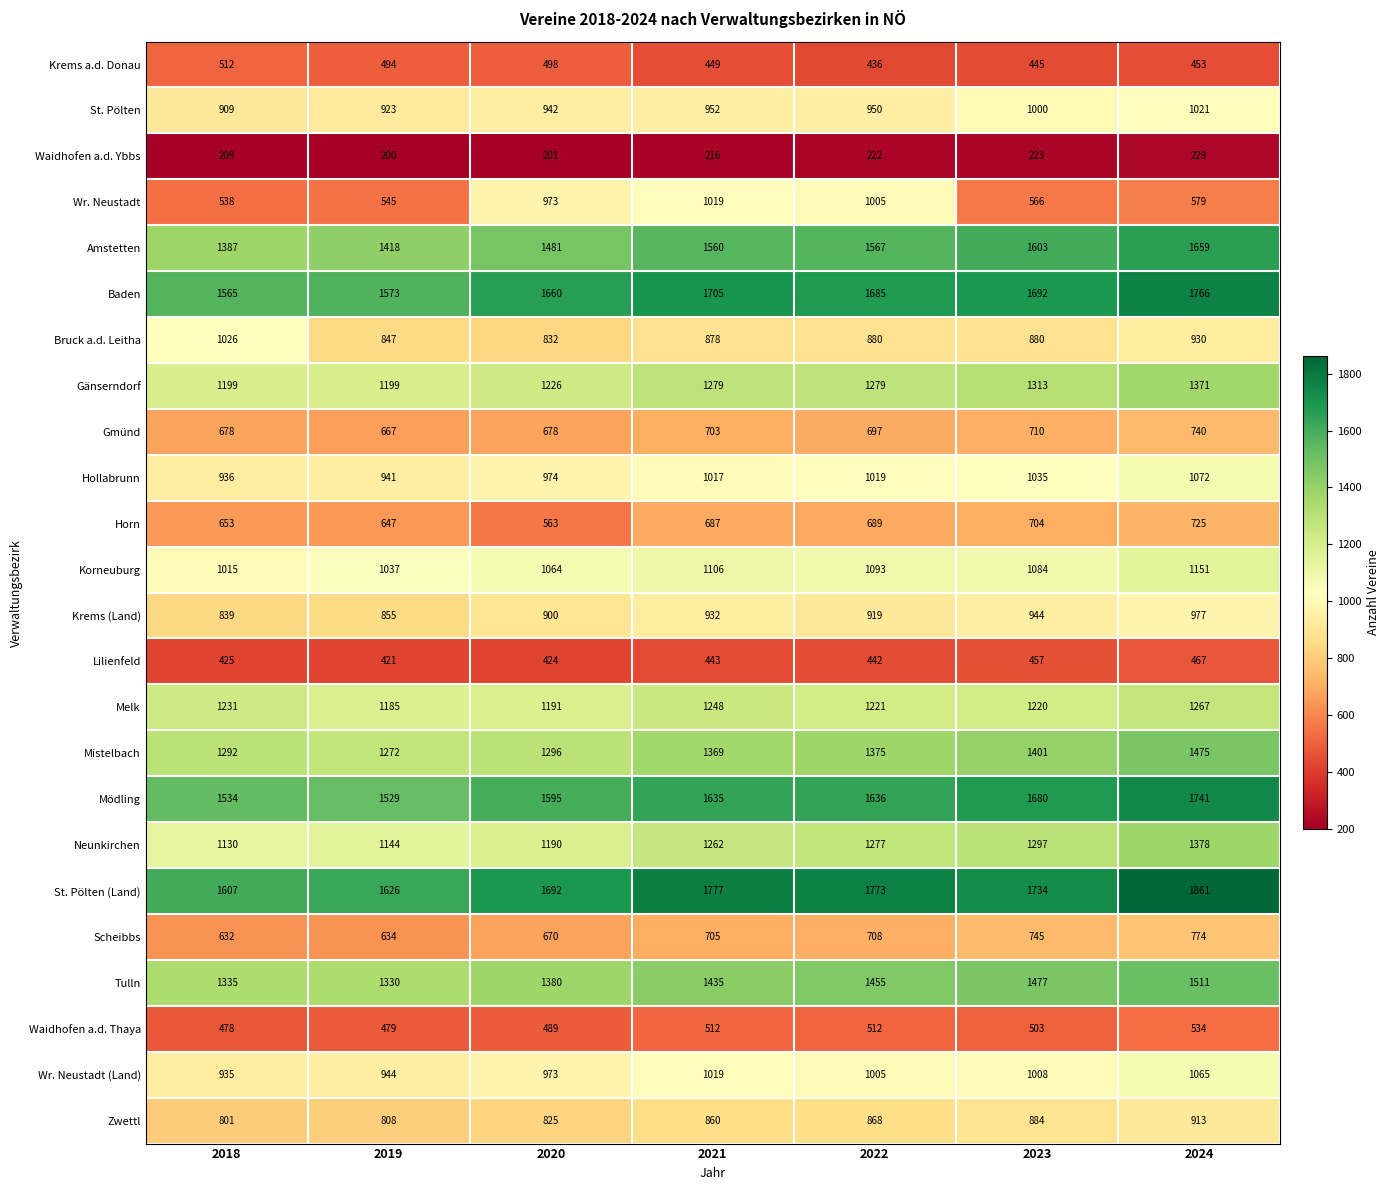

Rank the categories by Amstetten value from highest to lowest.

2024, 2023, 2022, 2021, 2020, 2019, 2018